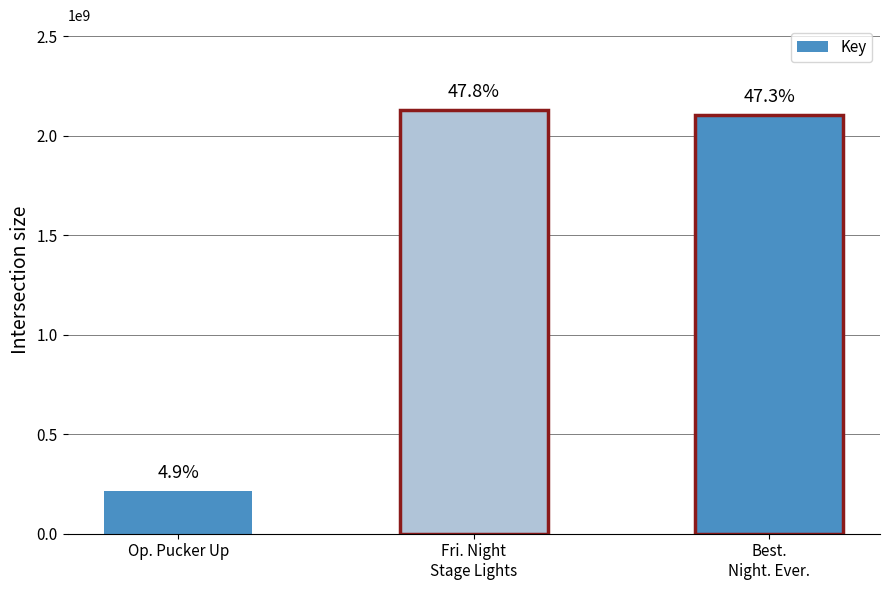

What is the ratio of the value at Best.
Night. Ever. to the value at Fri. Night
Stage Lights?

1.0